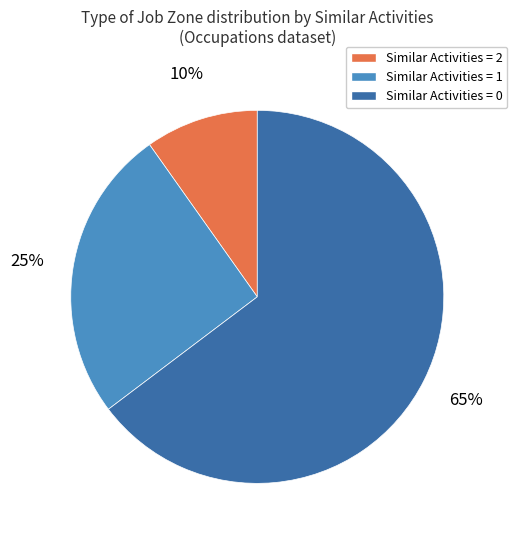

Which has a higher value, Similar Activities = 2 or Similar Activities = 1?

Similar Activities = 1